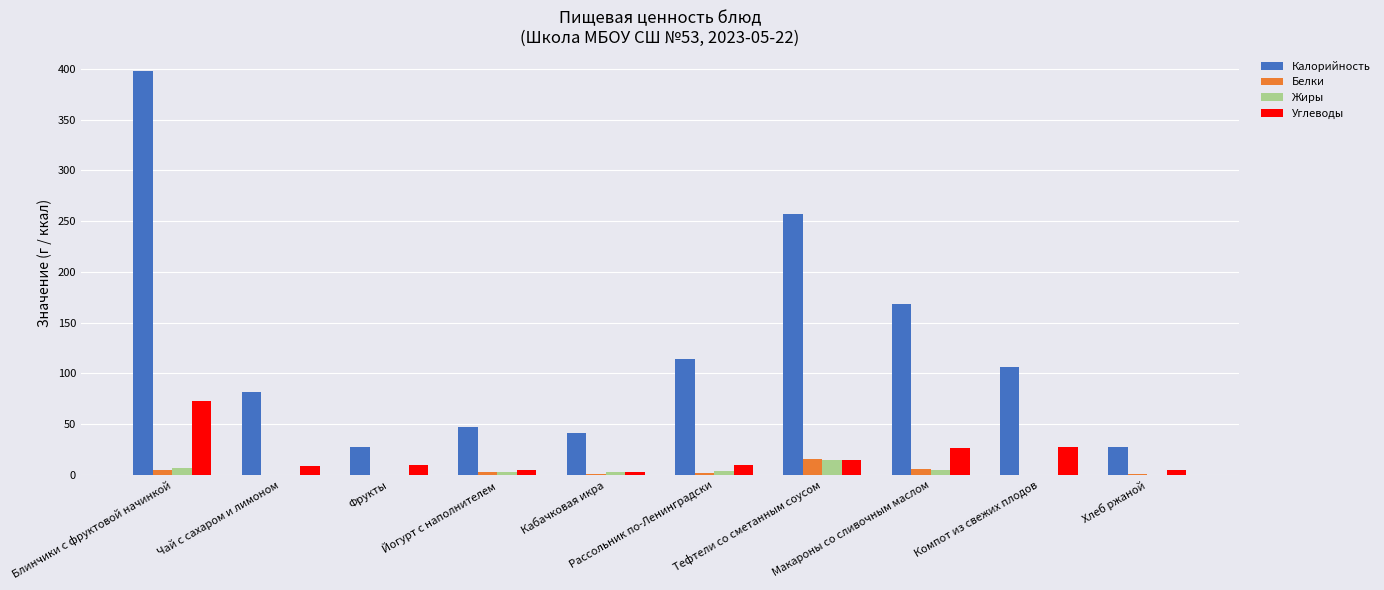

How many groups of bars are there?

10